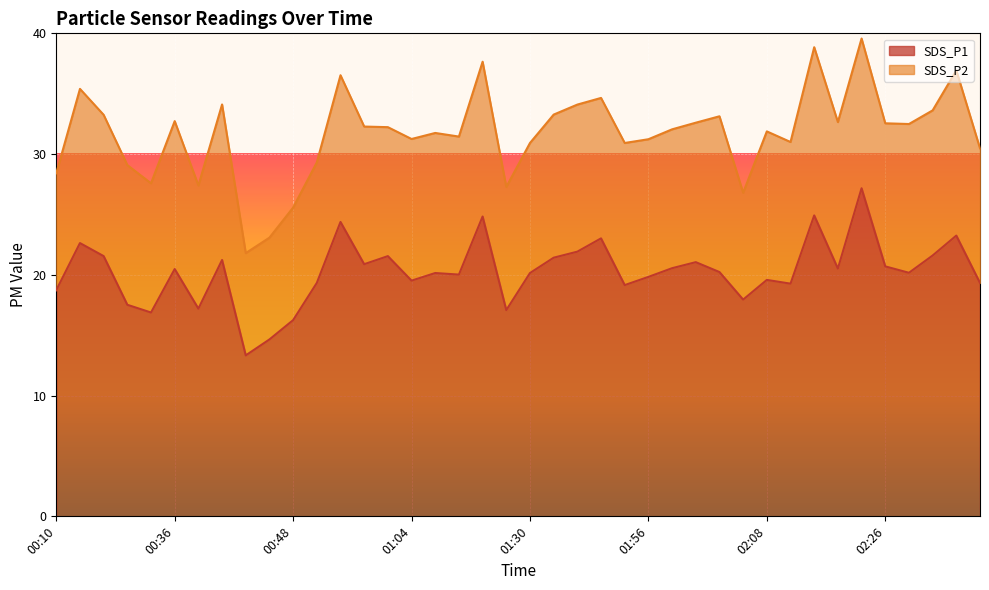

What is the sum of the values at 02:11 and 01:58?

39.8